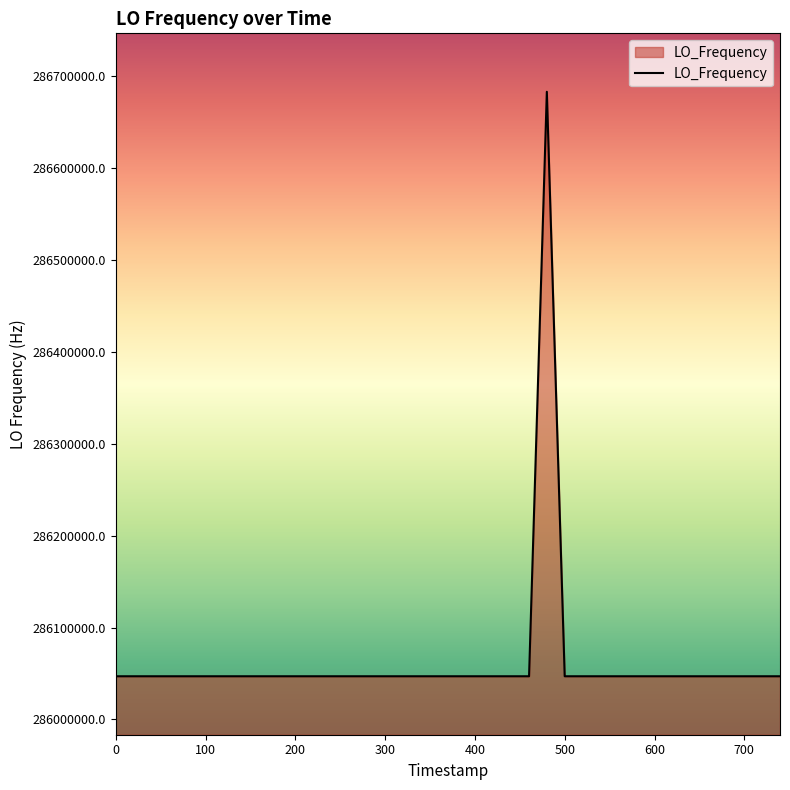

What is the greatest value displayed?

286682704.0